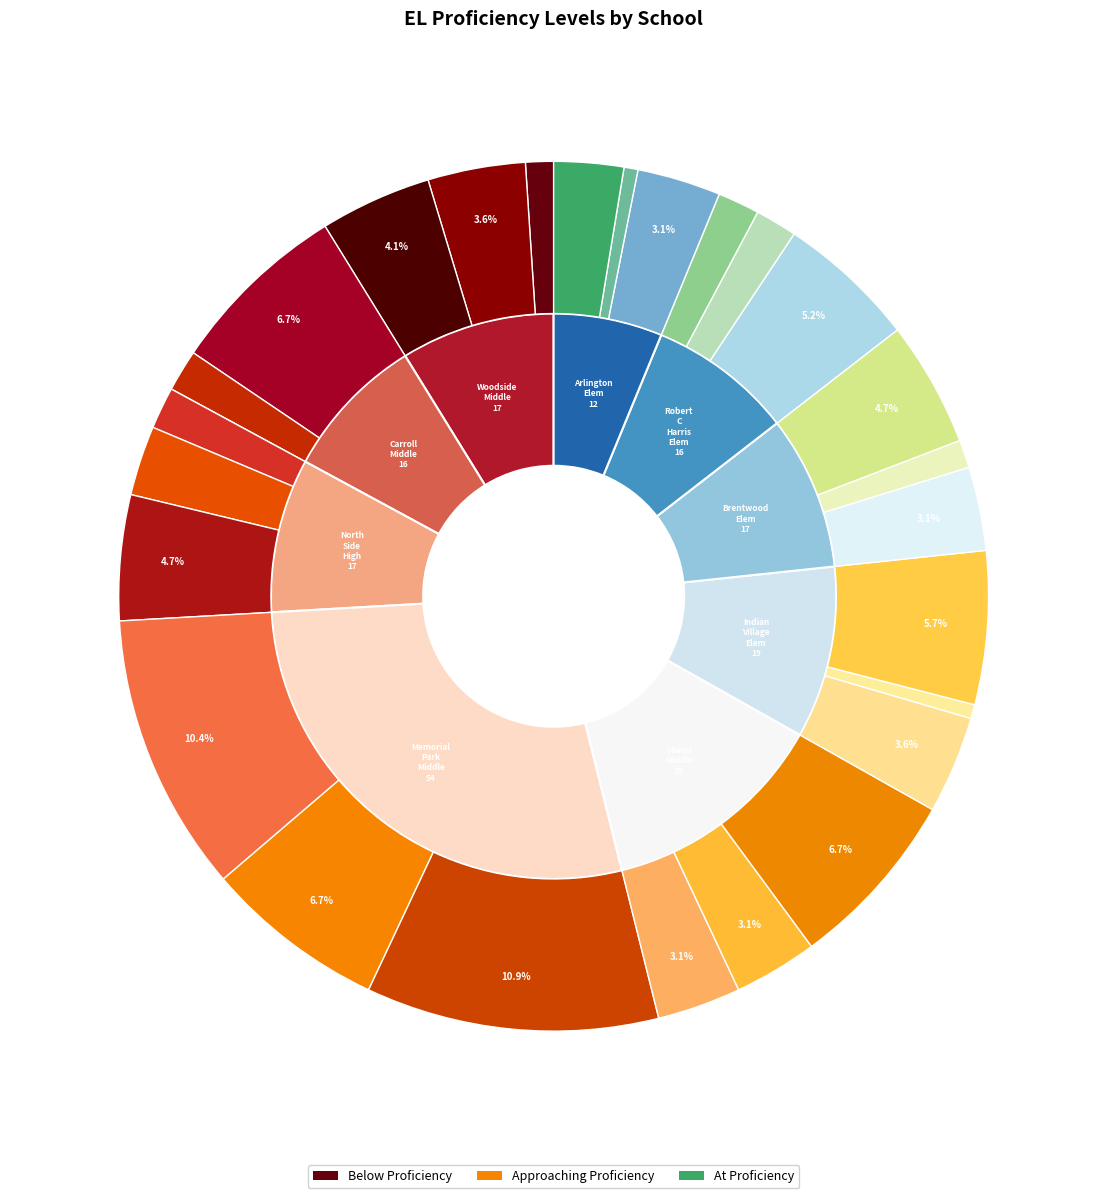

Between Carroll Middle and Miami Middle, which series saw the biggest shift?

At Proficiency